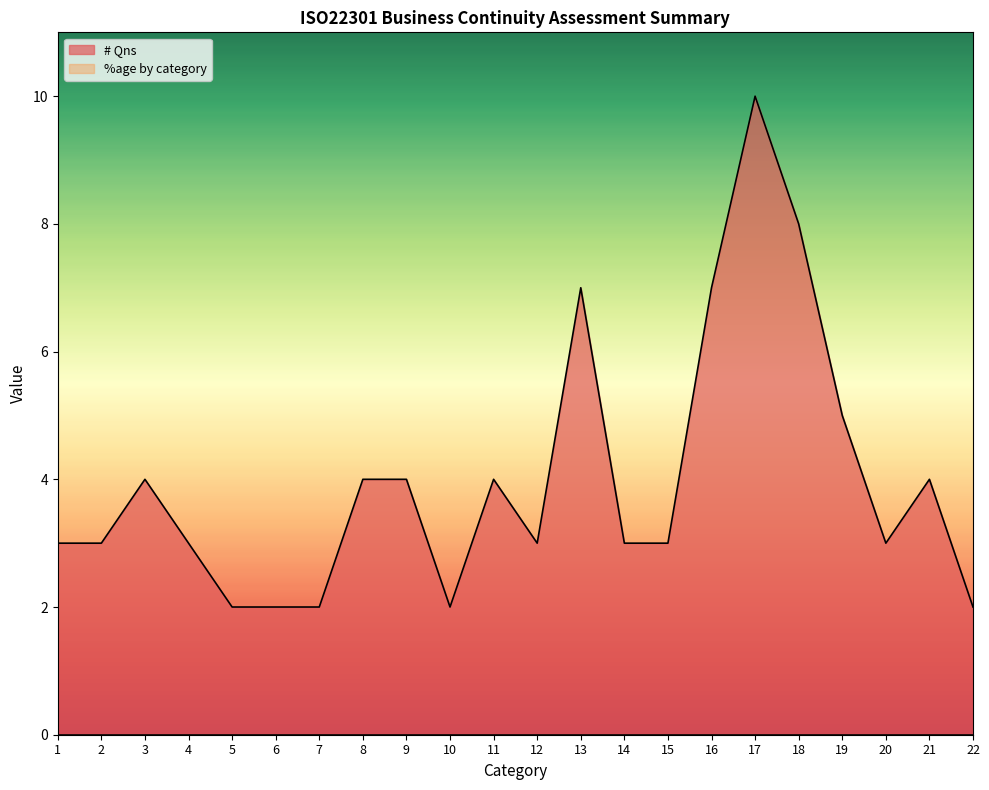

The chart shows a value of 7 at 16. True or false?

True